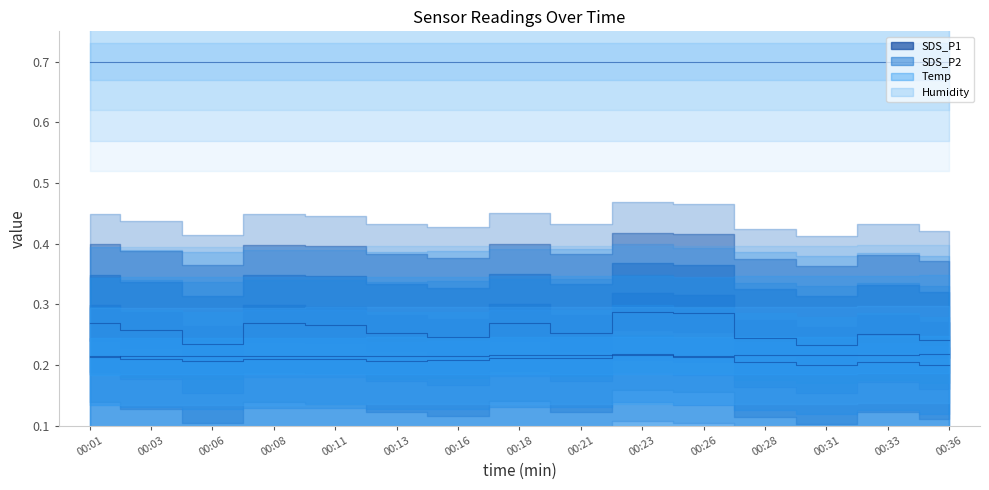

True or false: SDS_P2 and SDS_P1 cross at least once.

False